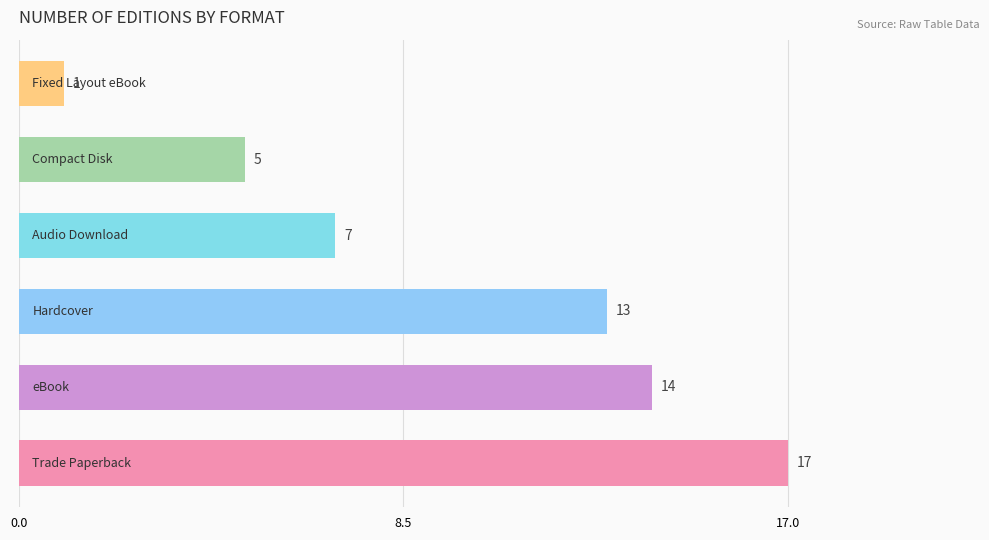

What is the sum of all values?

57